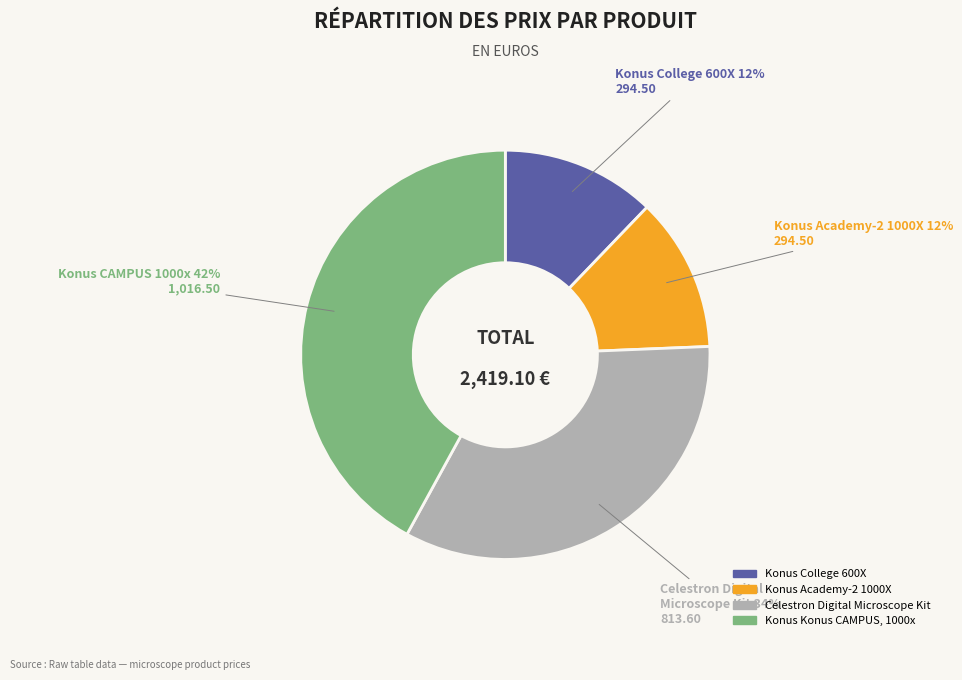

What percentage is the Celestron Digital Microscope Kit slice, to the nearest percent?

34%